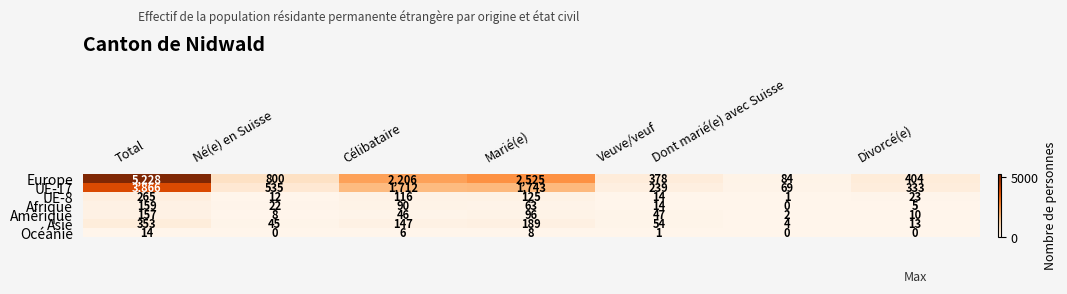

What is the approximate value of UE-17 at Célibataire, to the nearest 50?

1700